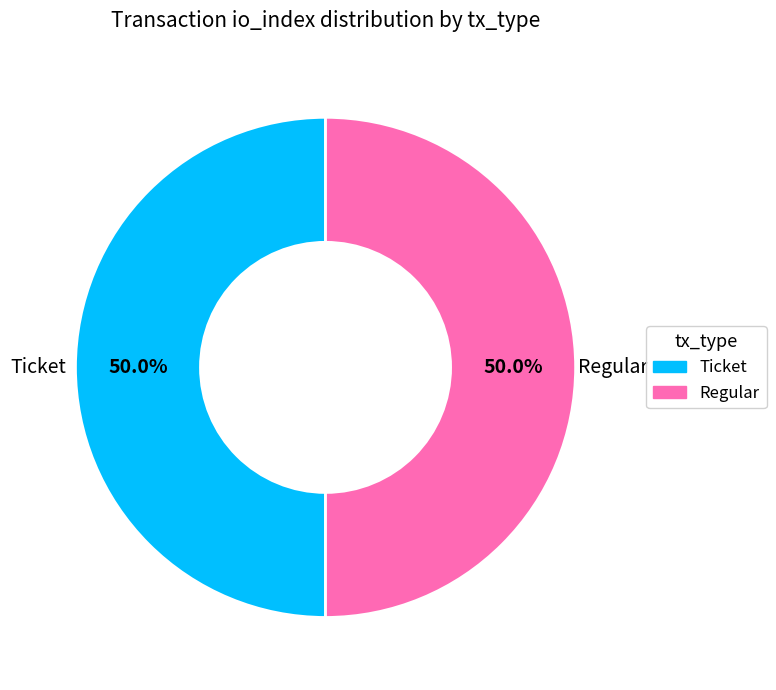

What is the ratio of the value at Ticket to the value at Regular?

1.0